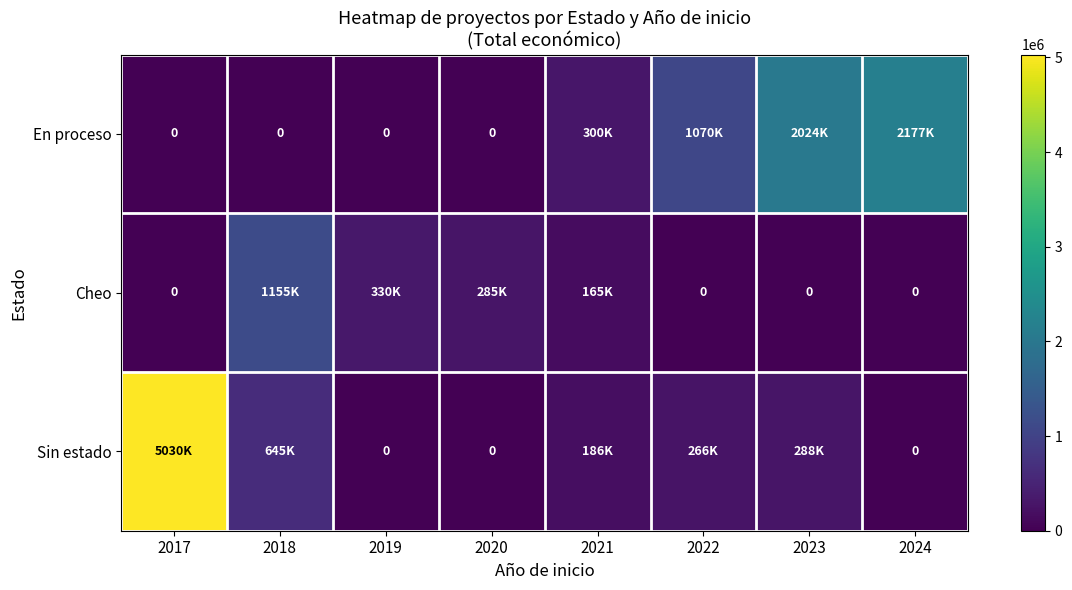

At which label does Cheo reach its minimum?

2017